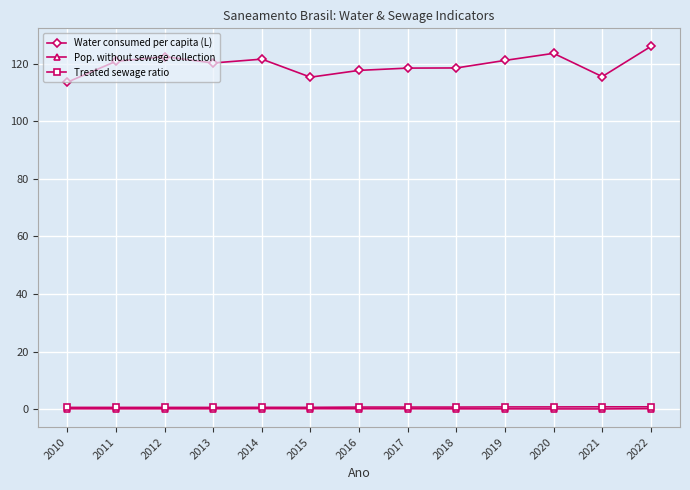

True or false: Water consumed per capita (L) and Pop. without sewage collection cross at least once.

False